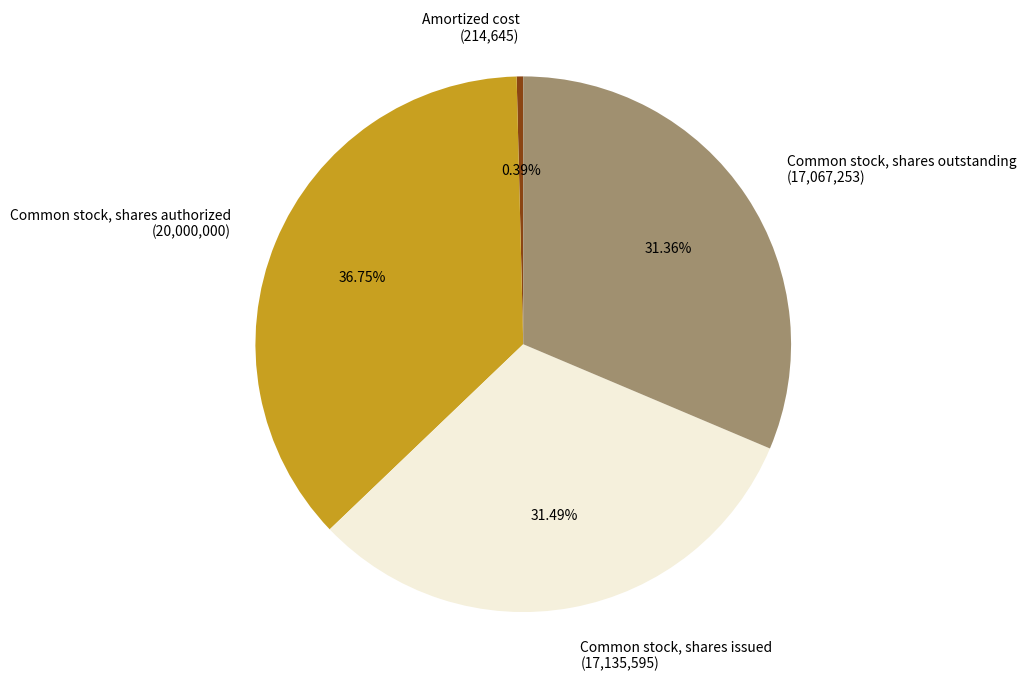

To the nearest percent, what is the combined percentage of Common stock, shares authorized and Common stock, shares outstanding?

68%